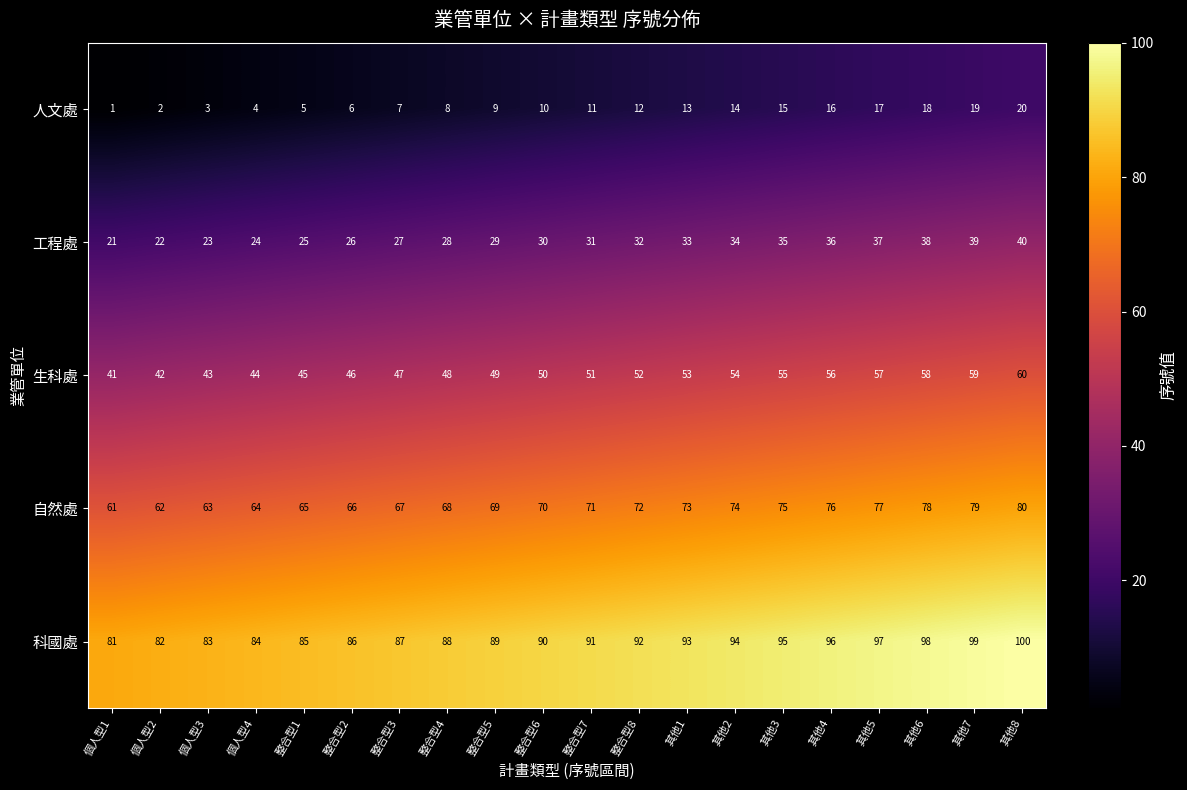

What is the total value across all series at 整合型3?

235